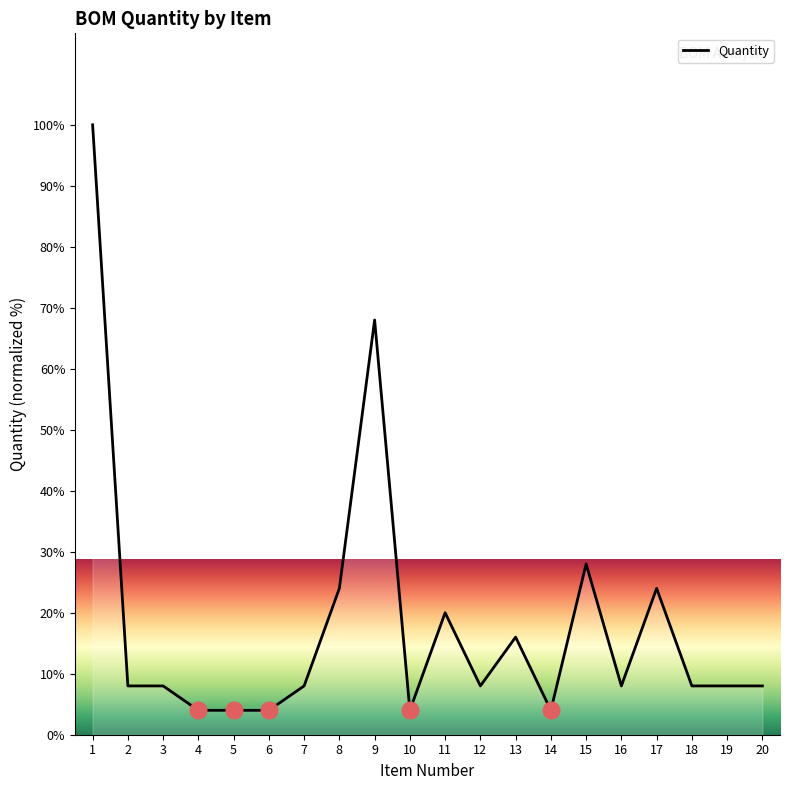

The value at 7 is 8.0. True or false?

True